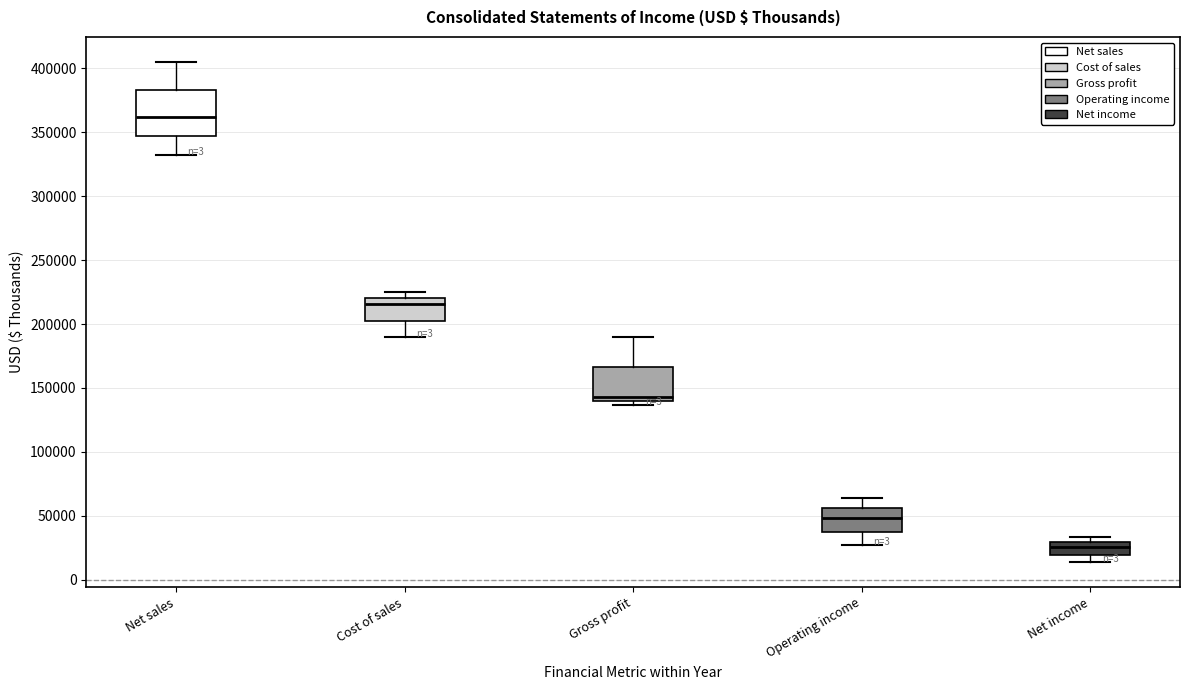

Reading left to right, read every box against the y-axis: the position of its median line, the range the box covers, and the ends of its whiskers. The values are not printed on the chart, so give them approximately, as read against the axis.

Net sales: median 360000, box 345000 to 385000, whiskers 335000 to 405000
Cost of sales: median 215000, box 205000 to 220000, whiskers 190000 to 225000
Gross profit: median 145000, box 140000 to 165000, whiskers 135000 to 190000
Operating income: median 50000, box 40000 to 55000, whiskers 25000 to 65000
Net income: median 25000, box 20000 to 30000, whiskers 15000 to 35000